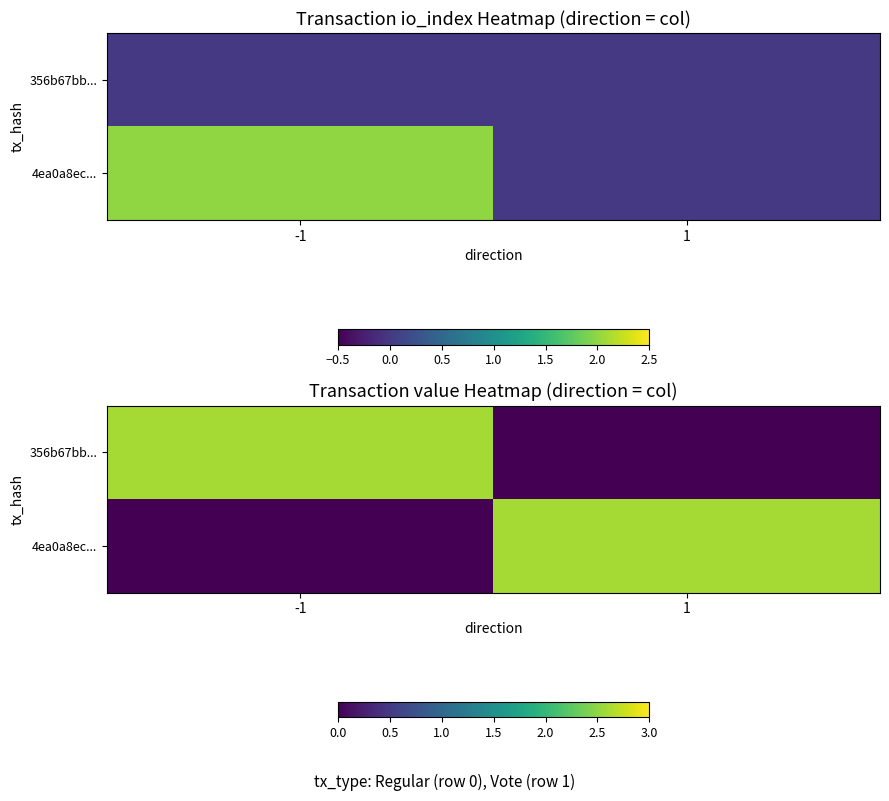

Which series has the widest spread of values?

356b67bb...